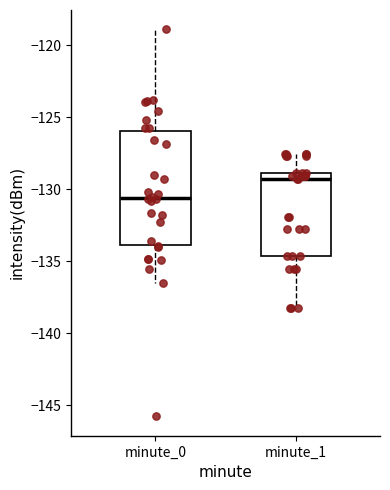

Reading left to right, transcribe this box plot: for each box, give where its median line is, the range the box spans, and where its two whiskers end, as read against the y-axis. The values are not printed on the chart, so give them approximately, as read against the axis.

minute_0: median -130.5, box -134.0 to -126.0, whiskers -136.5 to -119.0
minute_1: median -129.5, box -134.5 to -129.0, whiskers -138.0 to -127.5